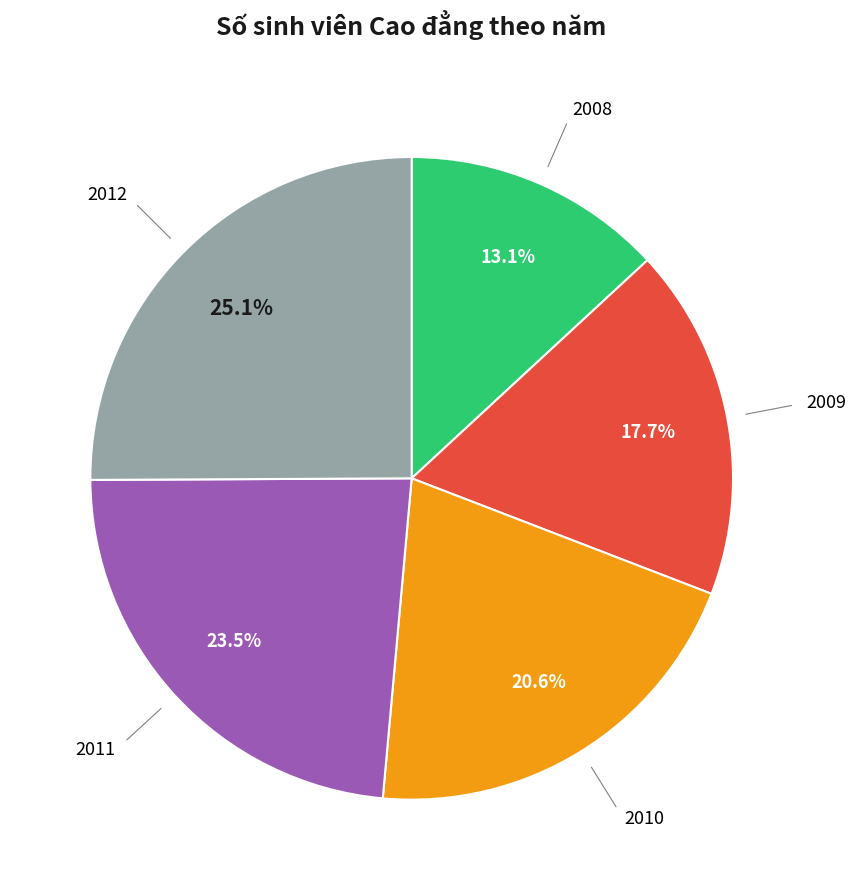

To the nearest percent, what is the difference between the largest and smallest slice percentages?

12%